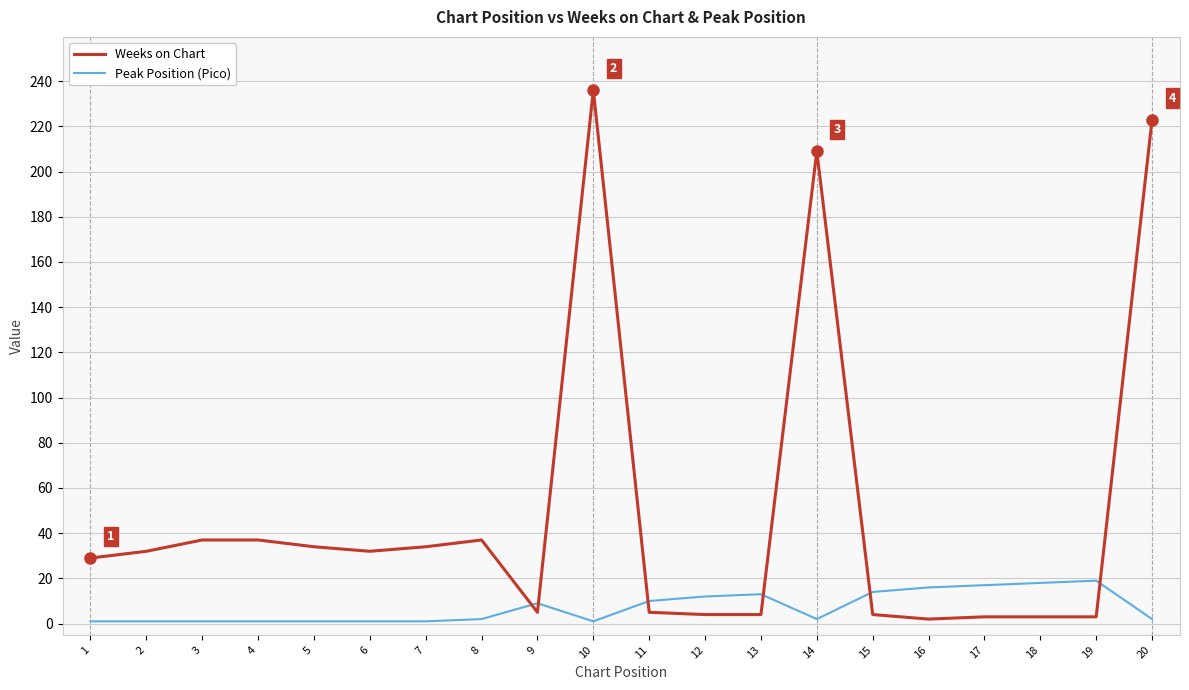

True or false: Weeks on Chart and Peak Position (Pico) cross at least once.

True